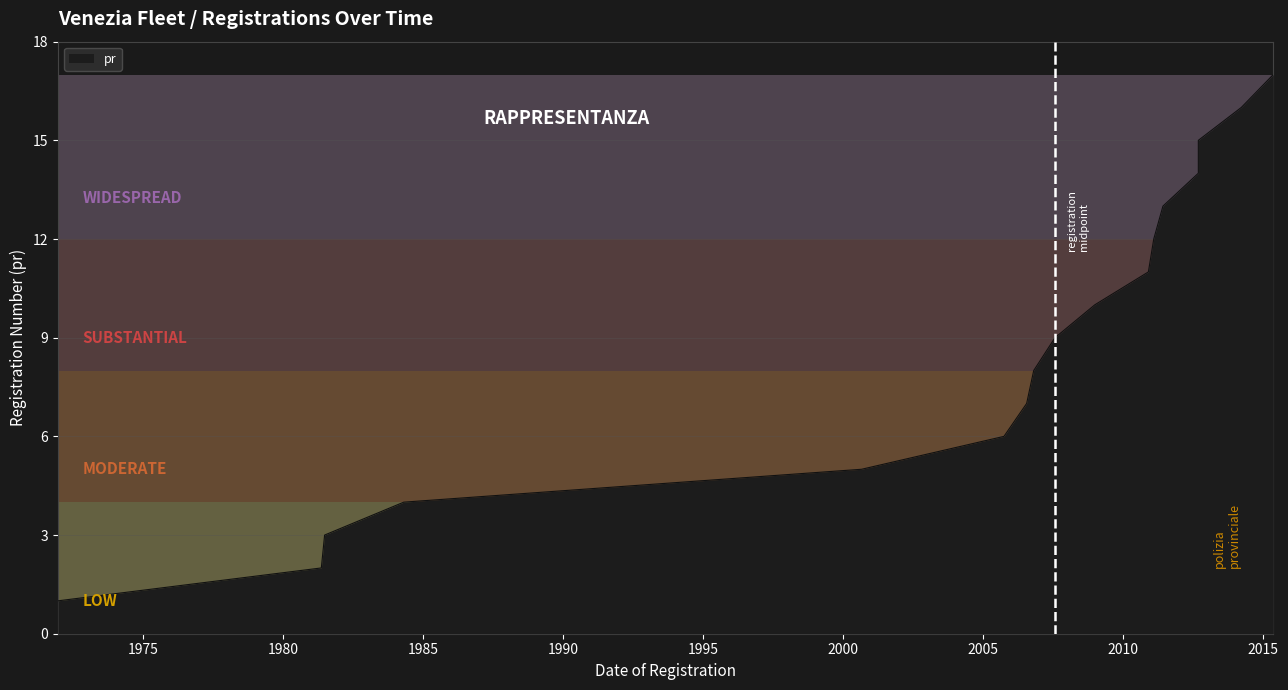

Between 2009-01-01 and 2000-09-01, which is larger?

2009-01-01